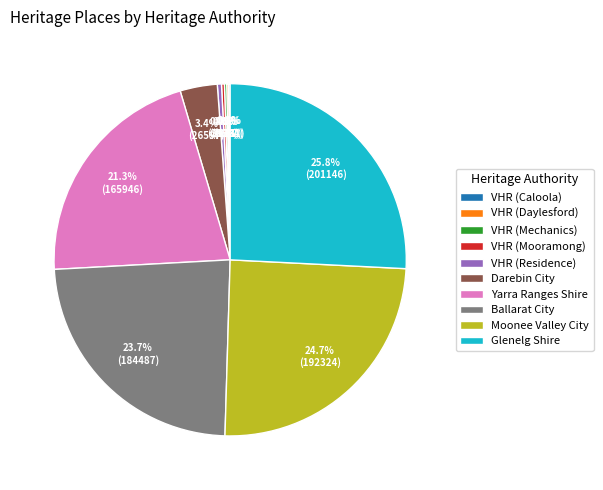

What is the largest slice in the pie chart?

Glenelg Shire